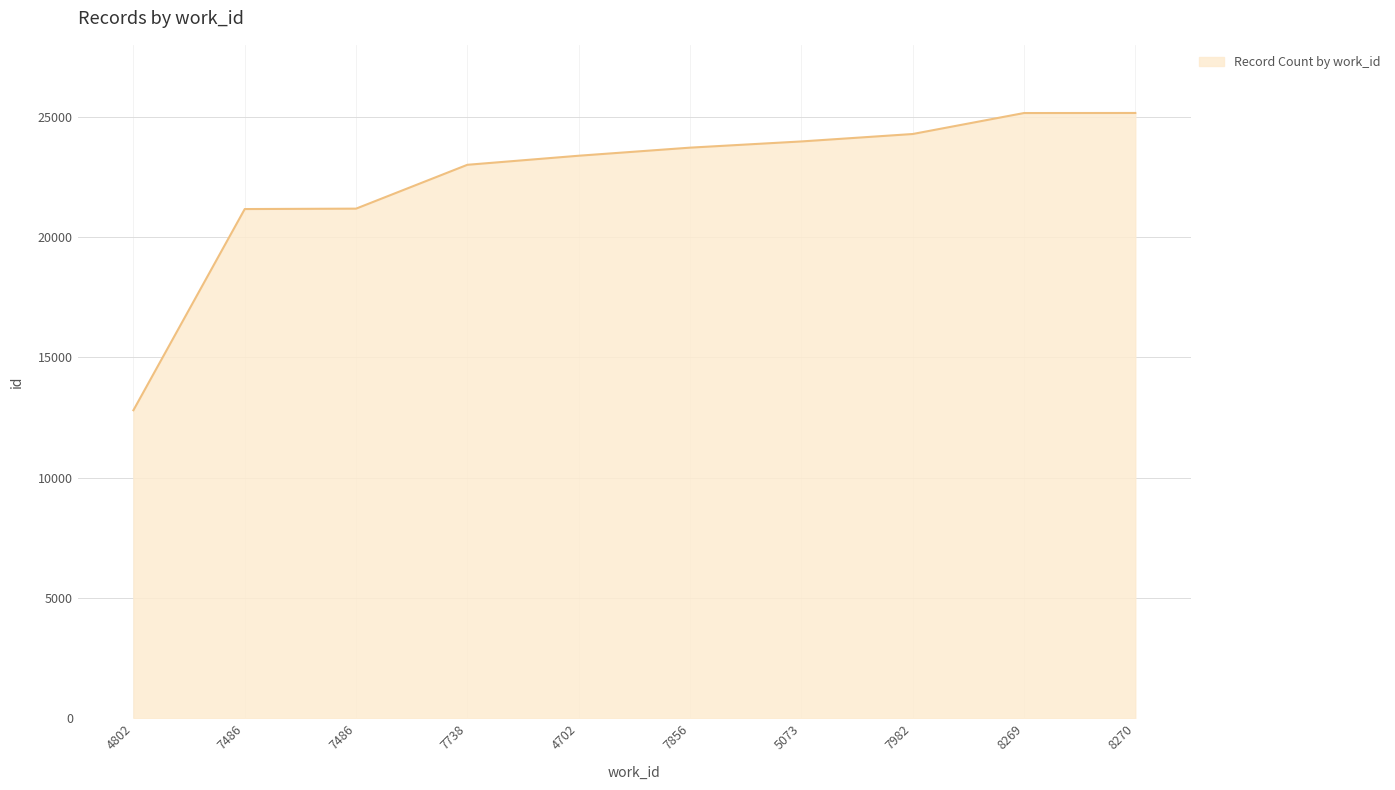

How many lines are shown in the chart?

1